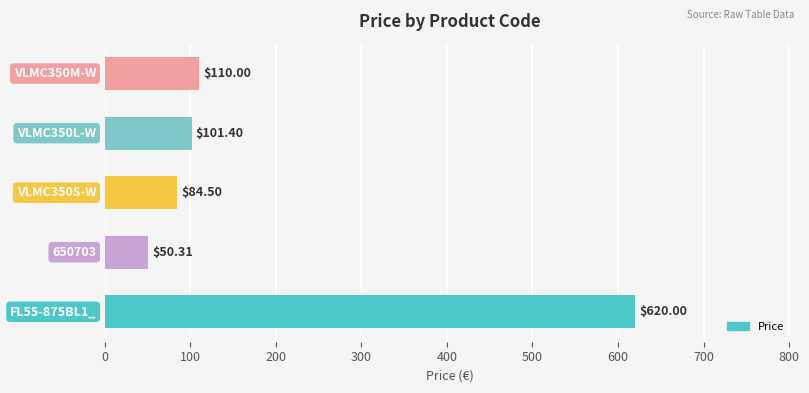

What is the difference between the maximum and minimum values?

569.7